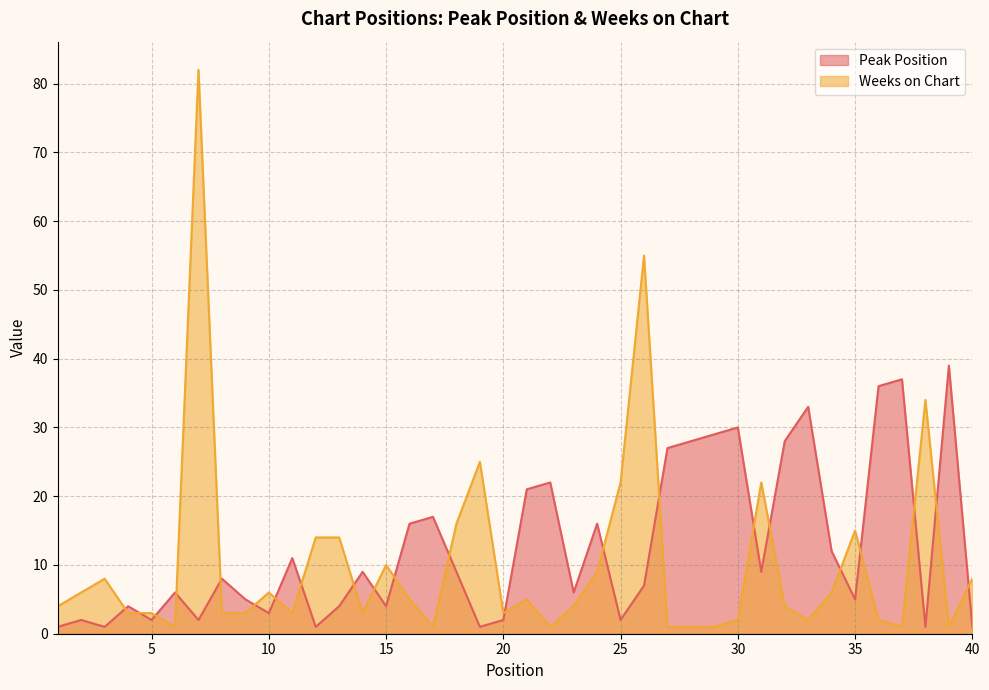

What is the difference between the highest and lowest values at 34?

6